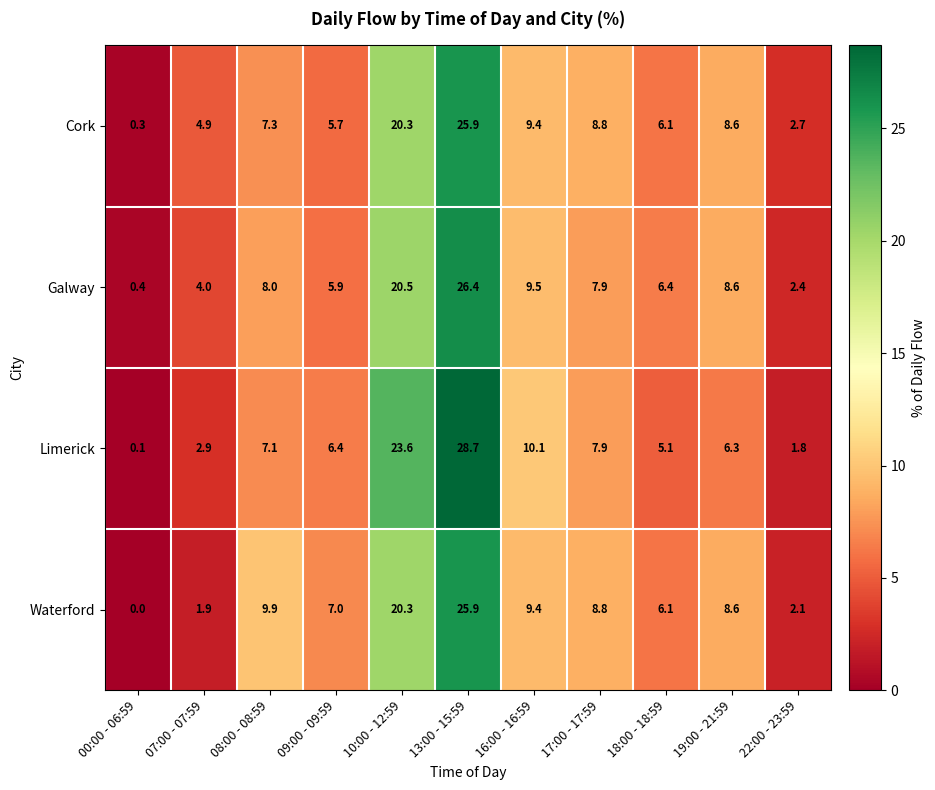

What is the sum of the Cork values at 18:00 - 18:59 and 00:00 - 06:59?

6.4